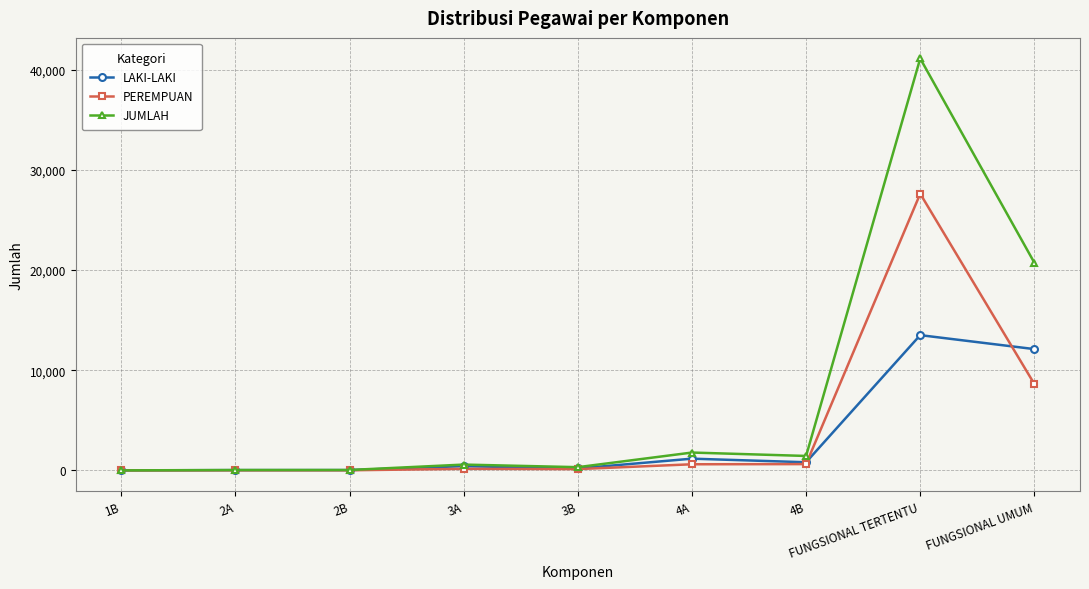

What is the maximum value for LAKI-LAKI?

13498